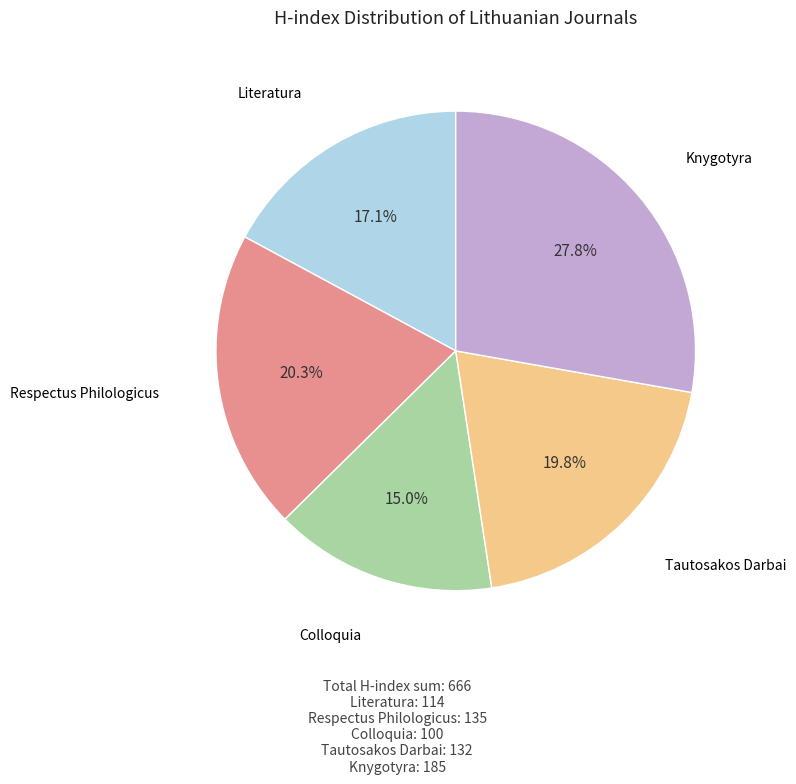

What is the total percentage of Colloquia and Respectus Philologicus?

35.3%